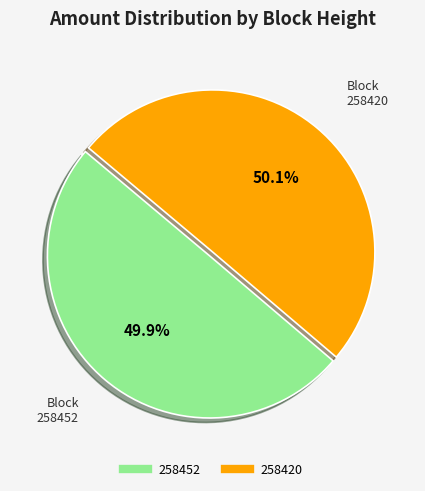

What is the total percentage of 258452 and 258420?

100.0%